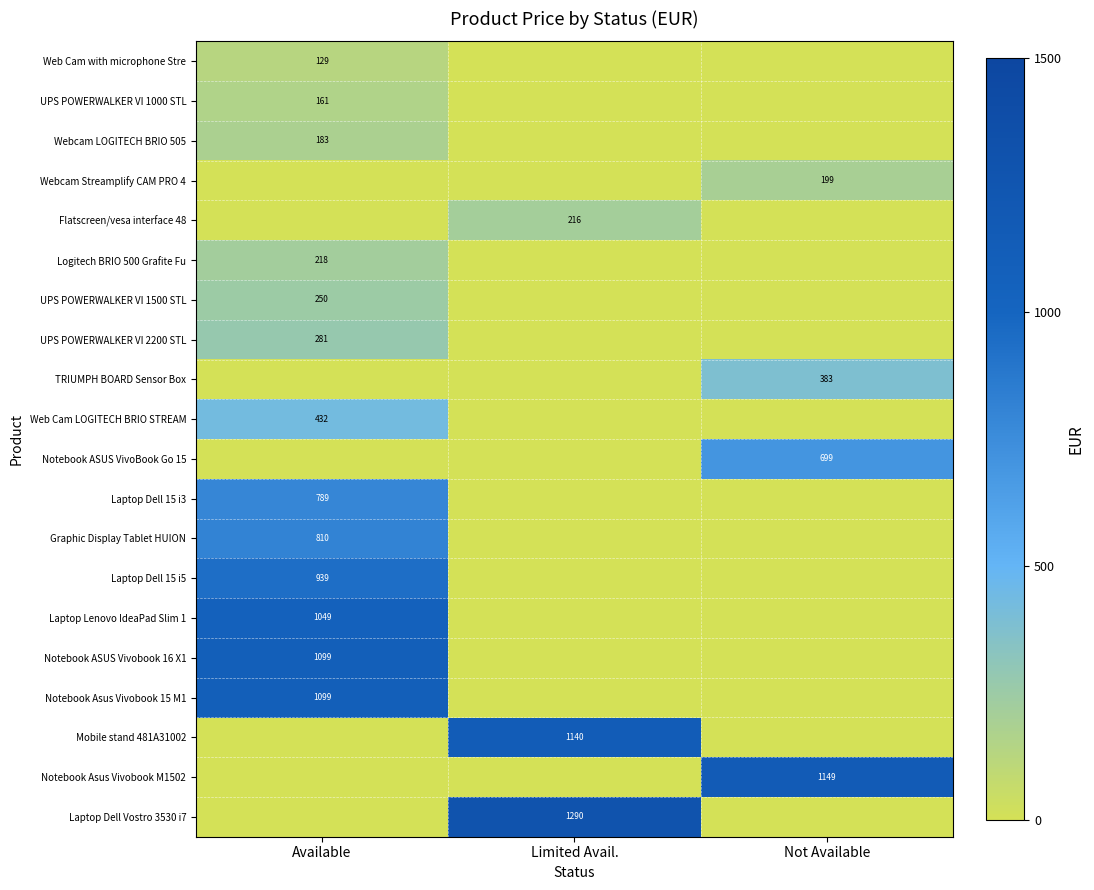

Is it true that Flatscreen/vesa interface 48 equals 74 at Limited Avail.?

False